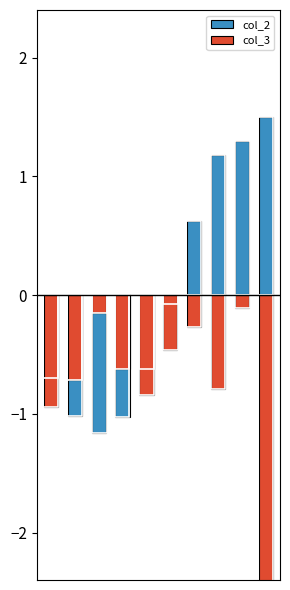

How many values in col_2 are below zero?

6